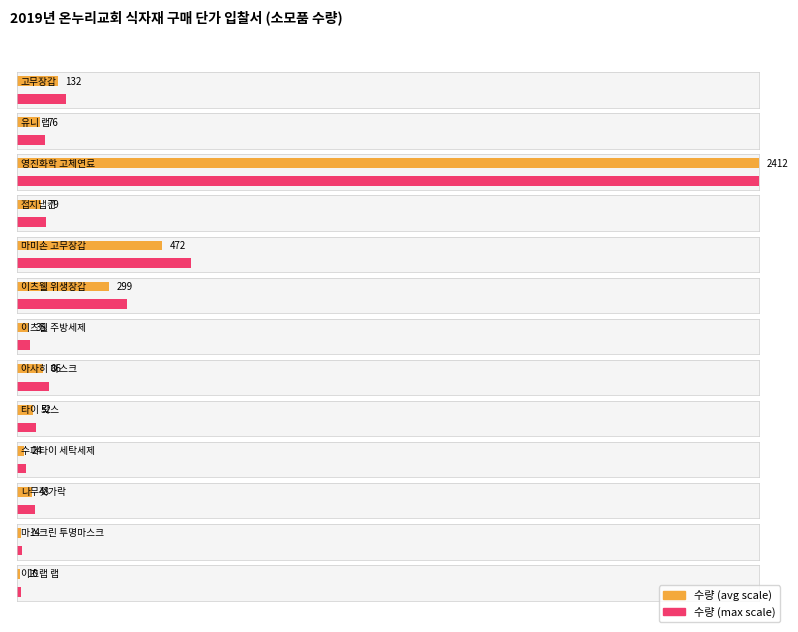

At which label is the value closest to 1211?

마미손 고무장갑